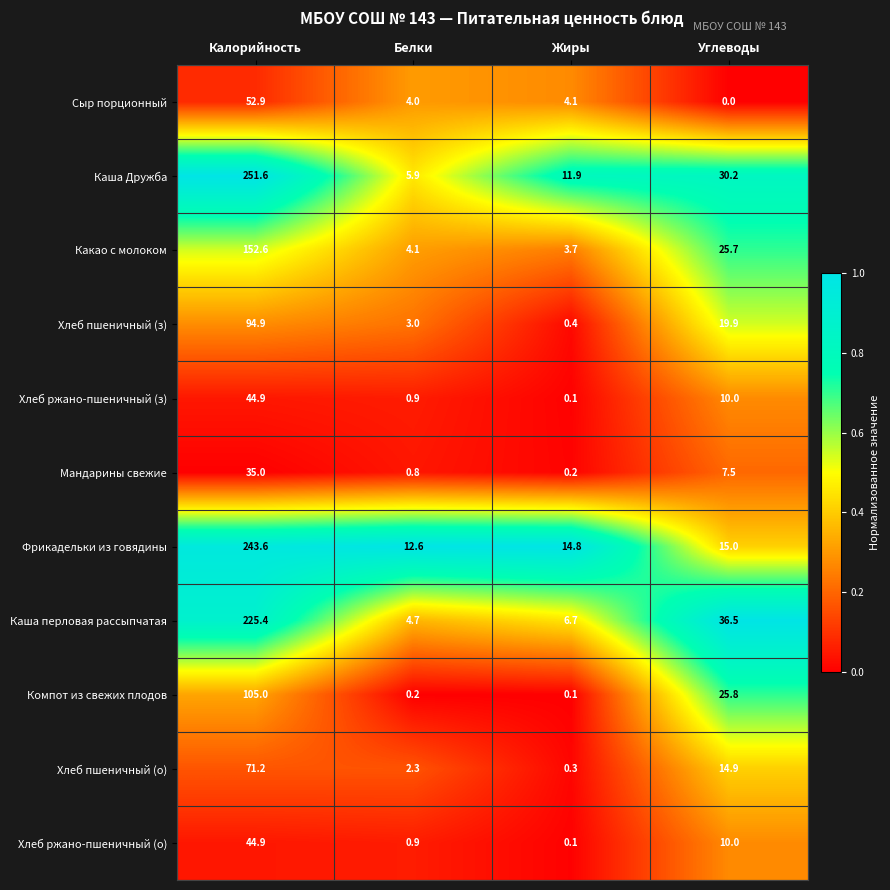

What is the total value across all series at Калорийность?

1322.0